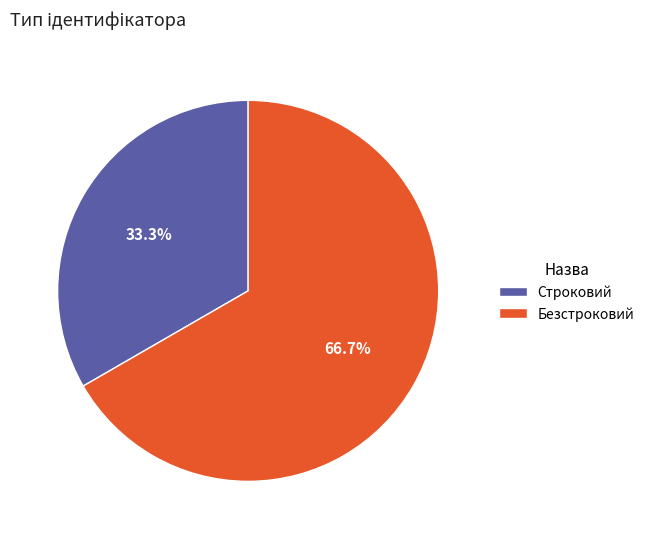

Is it true that Безстроковий is 74% of the pie?

False